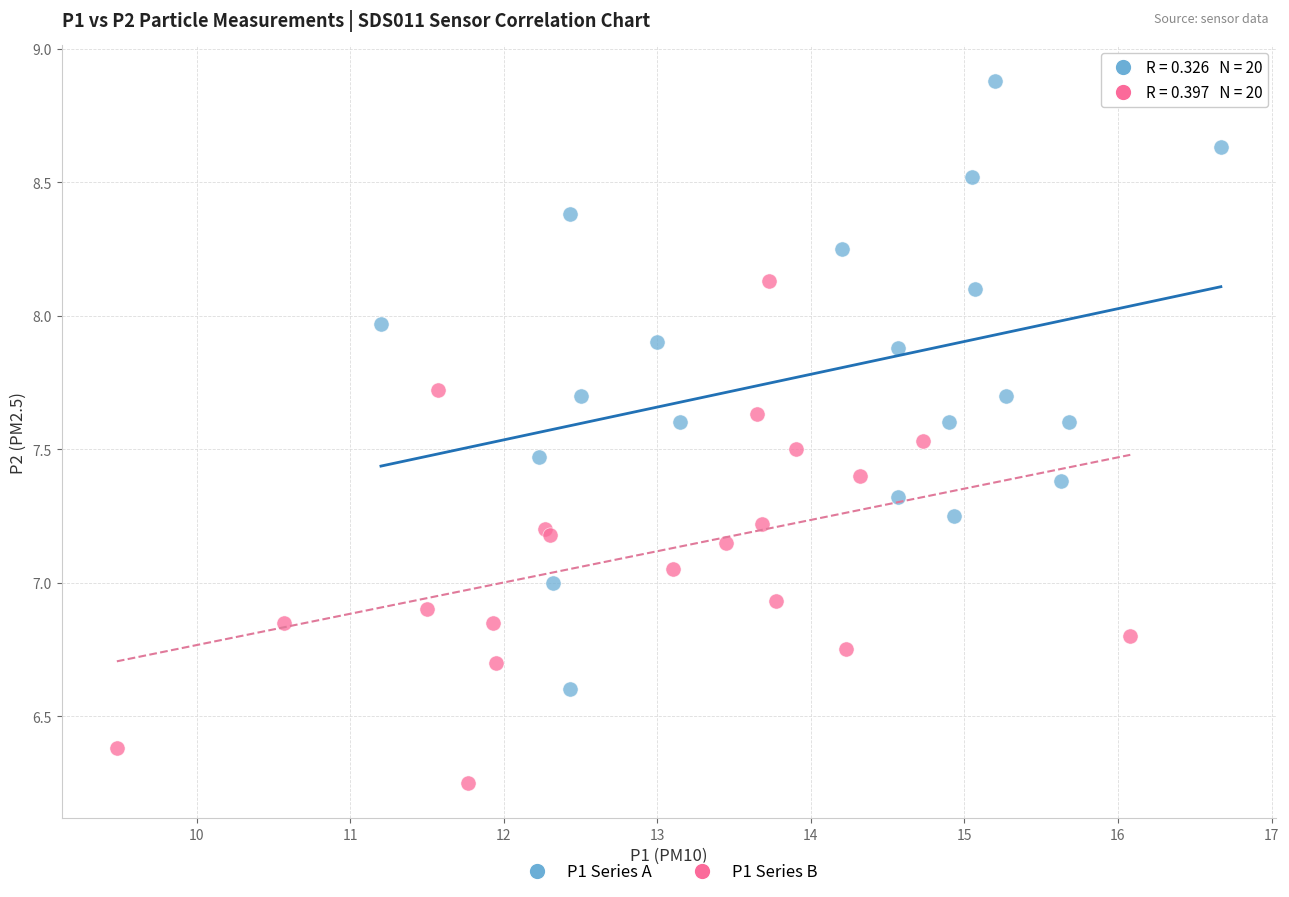

Which series reaches the minimum Y coordinate?

P1 Series B